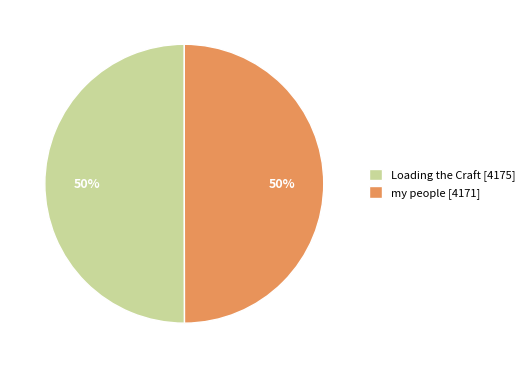

To the nearest percent, what percentage of the pie is Loading the Craft [4175]?

50%